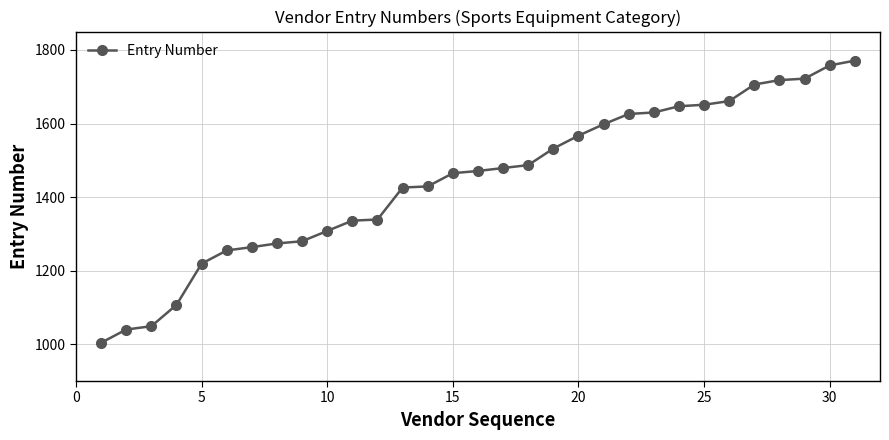

What is the smallest value displayed?

1004